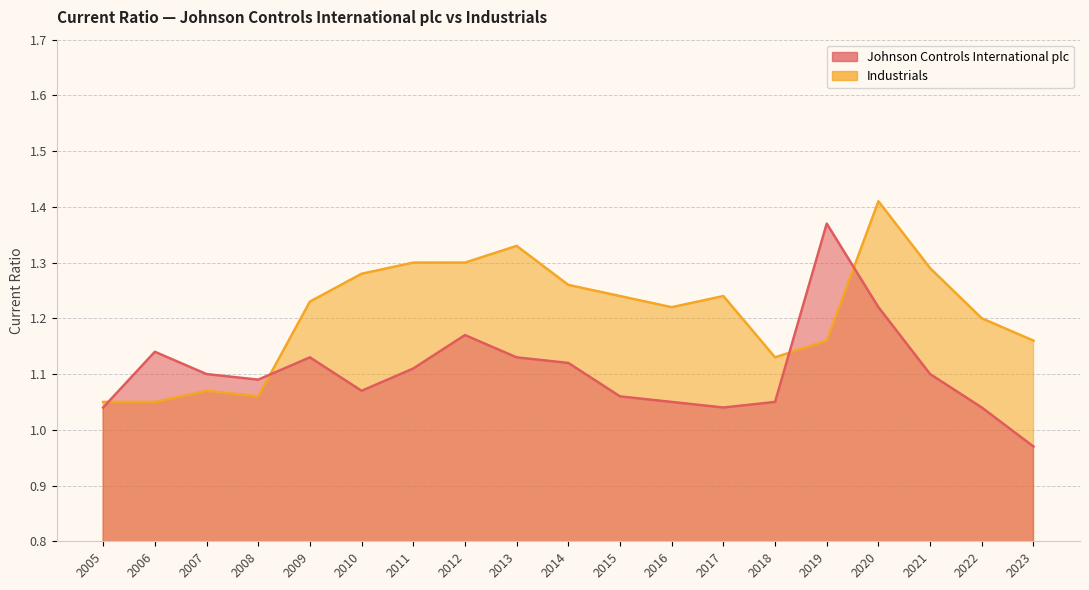

Which series has the widest spread of values?

Johnson Controls International plc